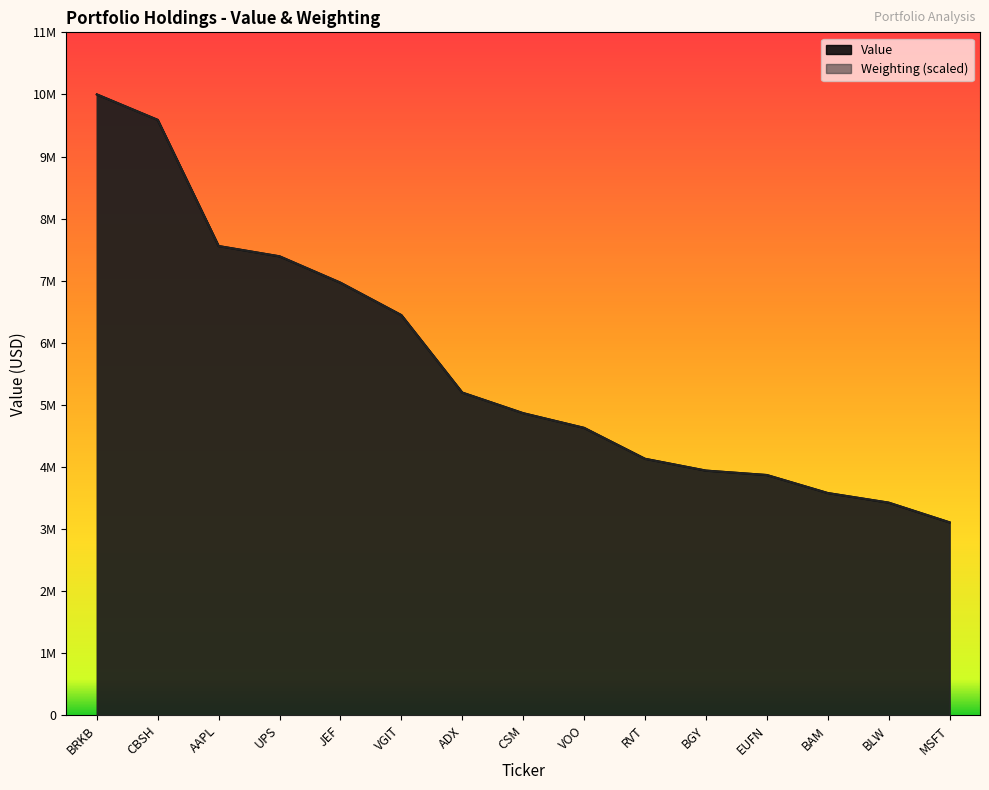

How many times do Weighting and Value cross each other?

5